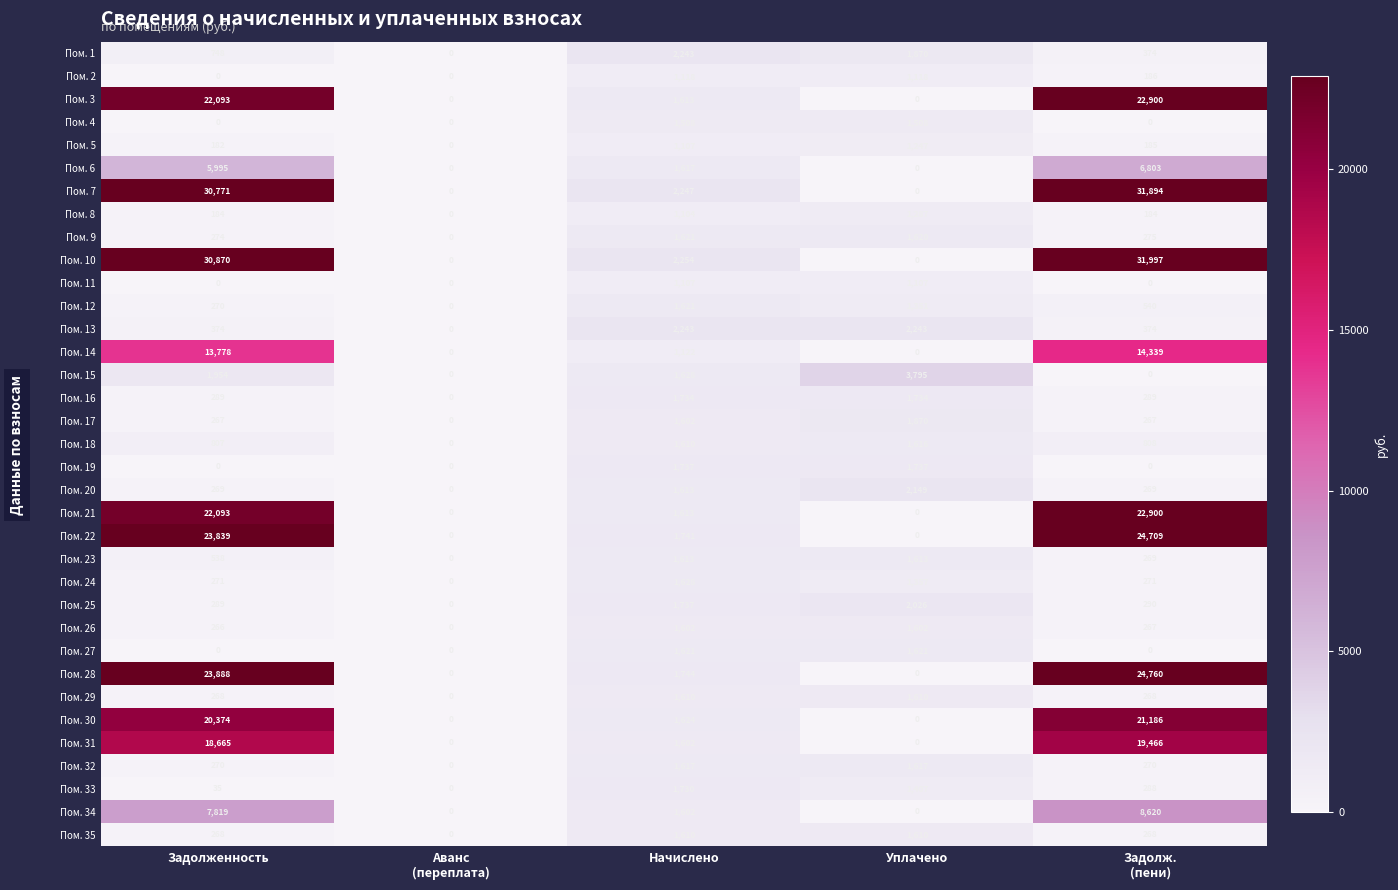

What is the difference between the second highest and minimum values in the Пом. 22 series?

23839